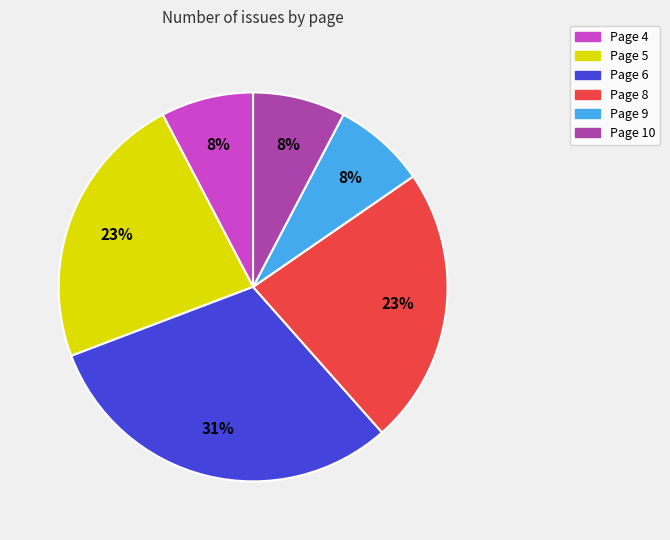

Combined, do Page 5 and Page 9 account for over 50%?

No